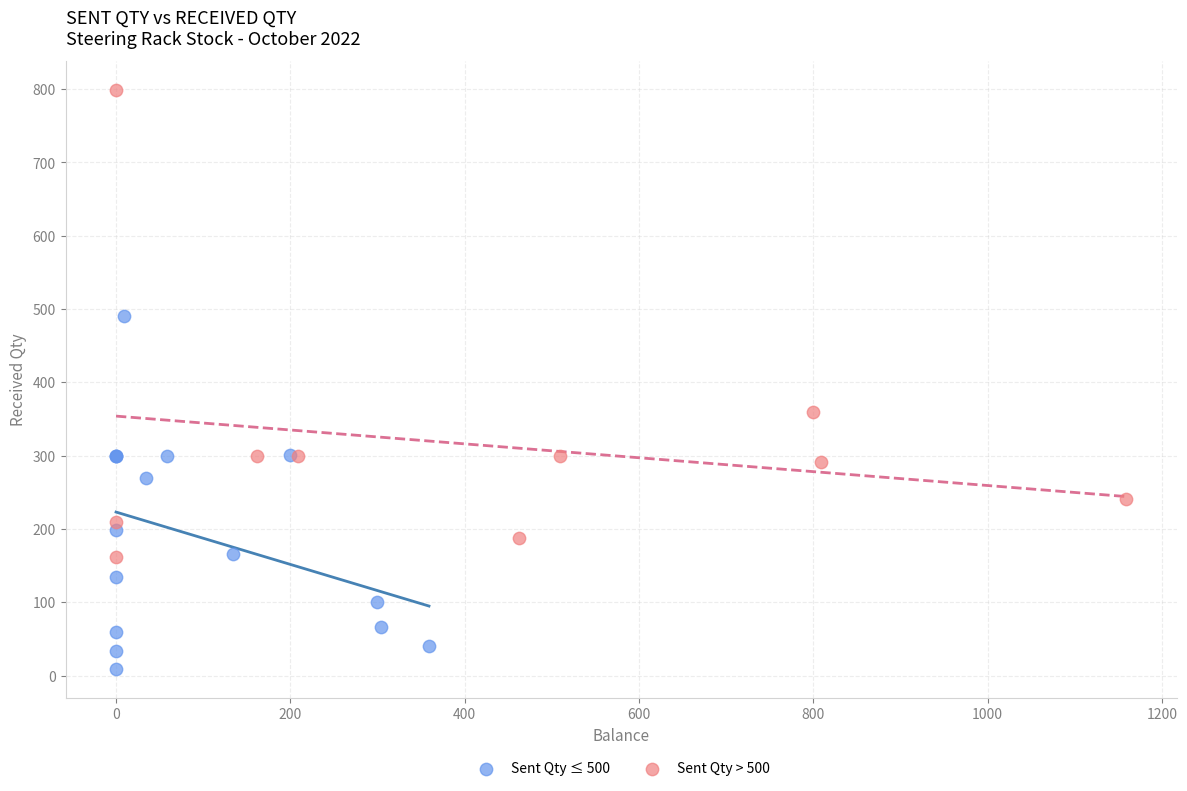

Which series contains the highest Y value?

Sent Qty > 500